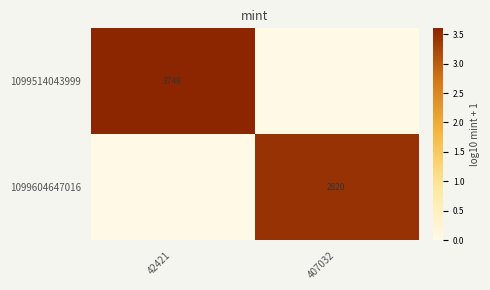

At 407032, list the series in order from largest to smallest.

1099604647016, 1099514043999